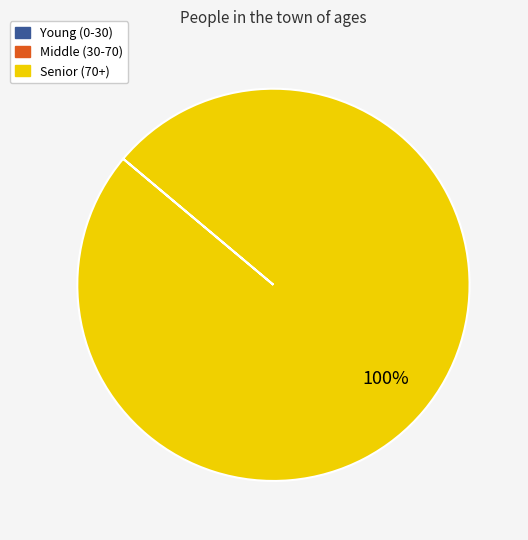

To the nearest percent, what is the average slice percentage?

33%